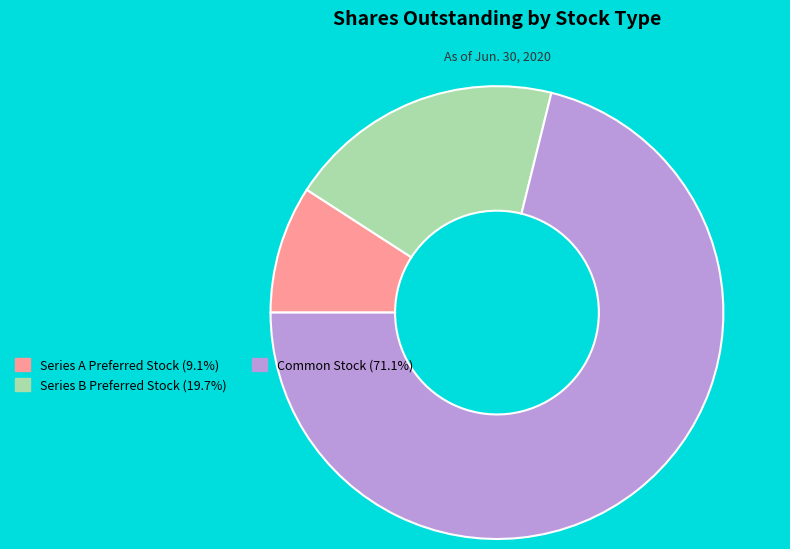

Which category accounts for the majority?

Common Stock